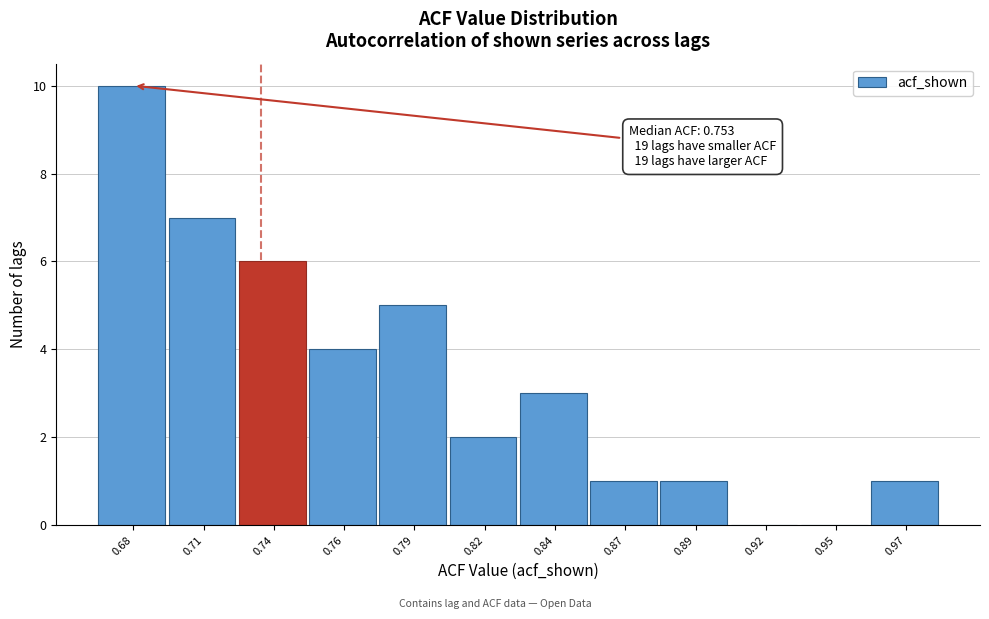

Reading left to right, list all the values displayed in this chart.

0.68=10	0.71=7	0.74=6	0.76=4	0.79=5	0.82=2	0.84=3	0.87=1	0.89=1	0.92=0	0.95=0	0.97=1